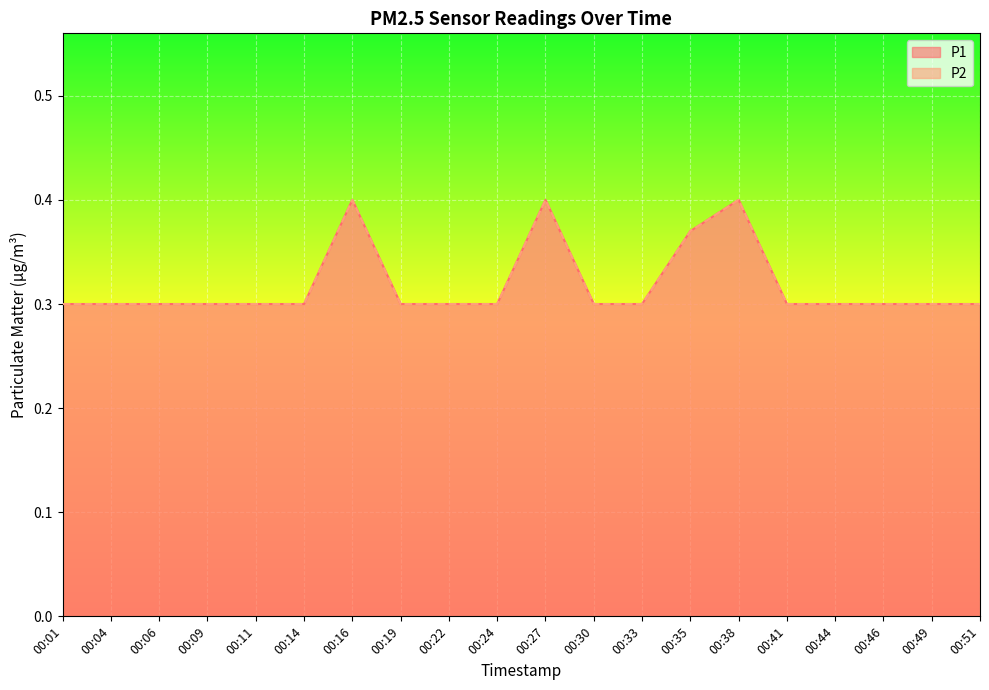

Rank the series at 00:14 from highest to lowest value.

P1, P2